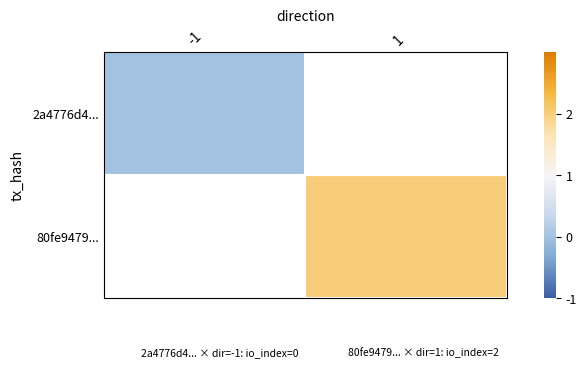

How many categories are shown in the chart?

2